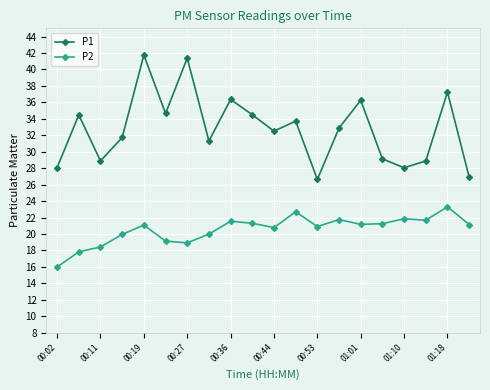

What is the difference between the second highest and second lowest values in the P1 series?

14.5